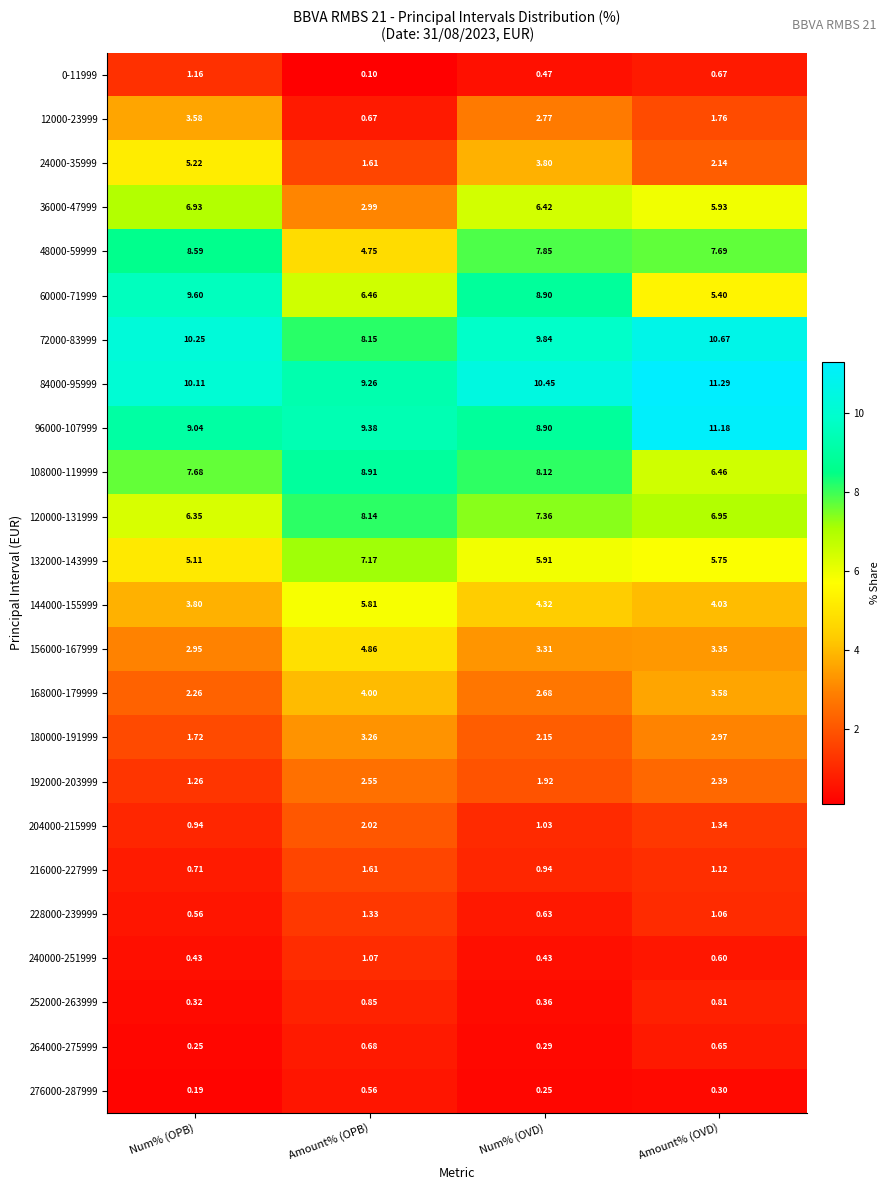

Where is 180000-191999 nearest to the value 2?

Num% (OVD)